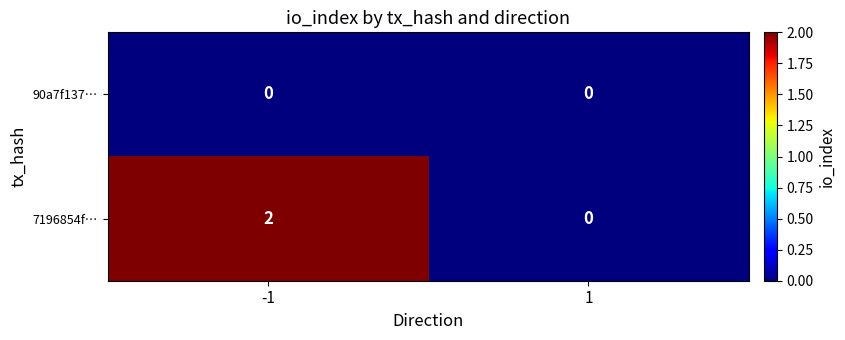

At which category does the chart reach its peak across all series?

-1